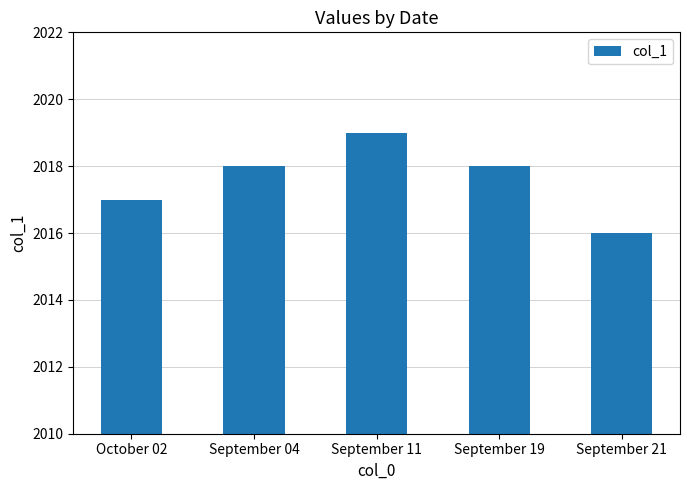

Reading left to right, extract all data points from this chart.

October 02=2017	September 04=2018	September 11=2019	September 19=2018	September 21=2016